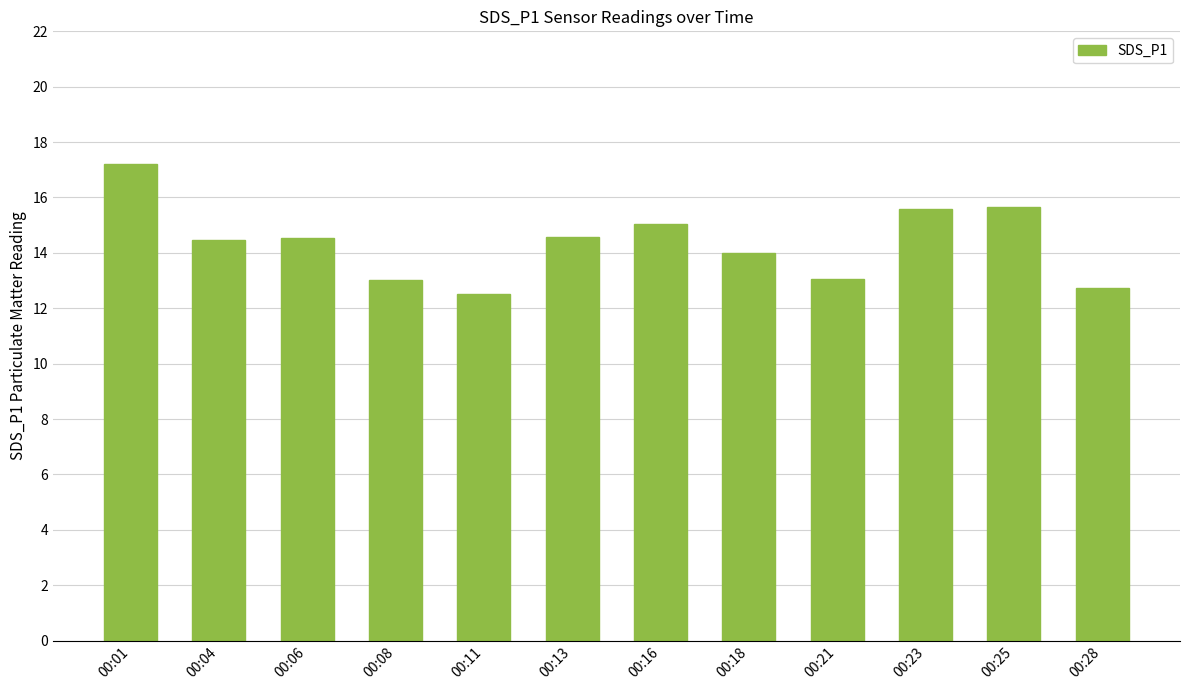

The chart shows a value of 12.5 at 00:11. True or false?

True